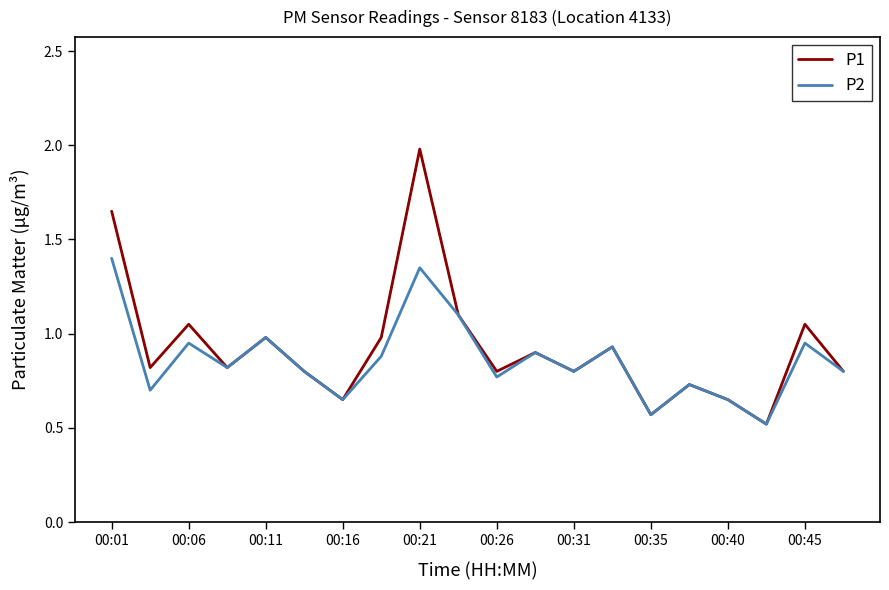

What is the lowest value of the P1 series?

0.5